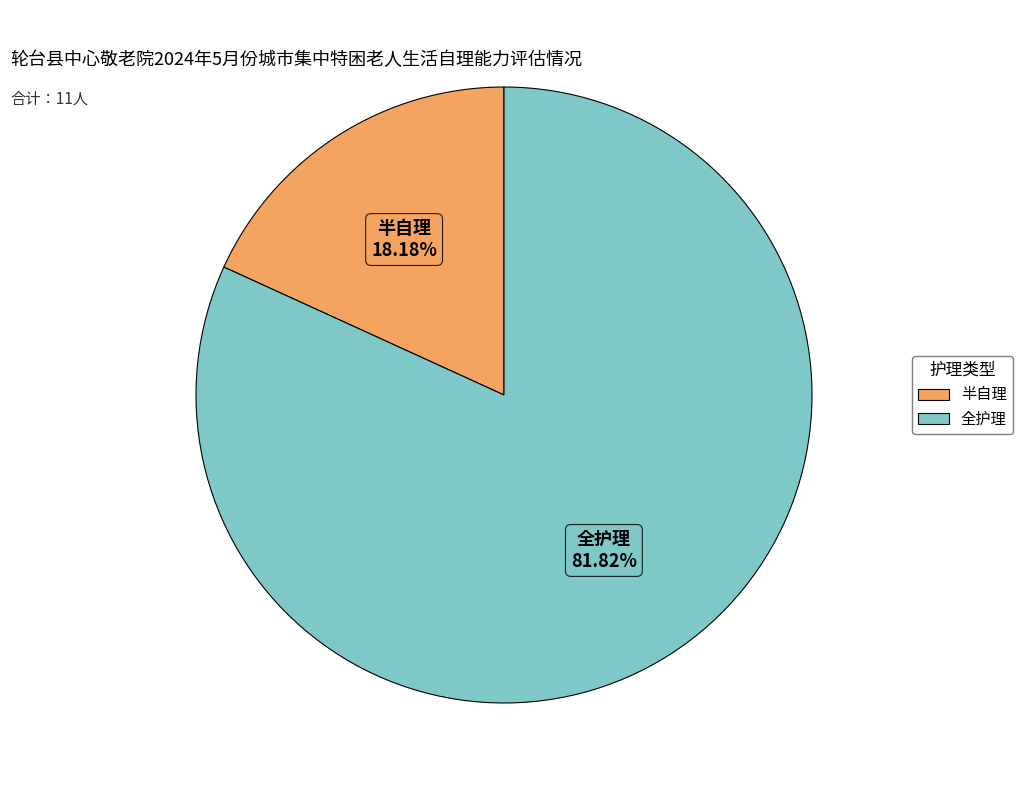

Which category has the biggest portion of the pie?

全护理